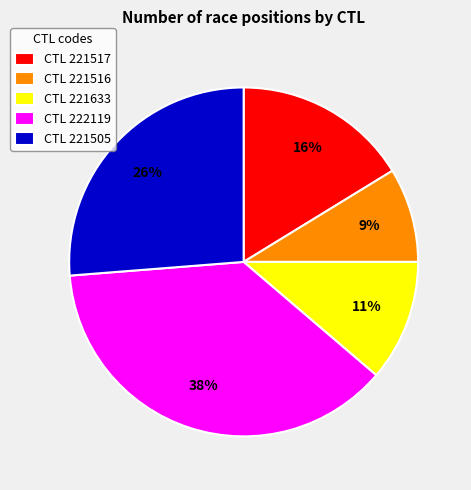

True or false: CTL 221633 accounts for 5% of the total.

False